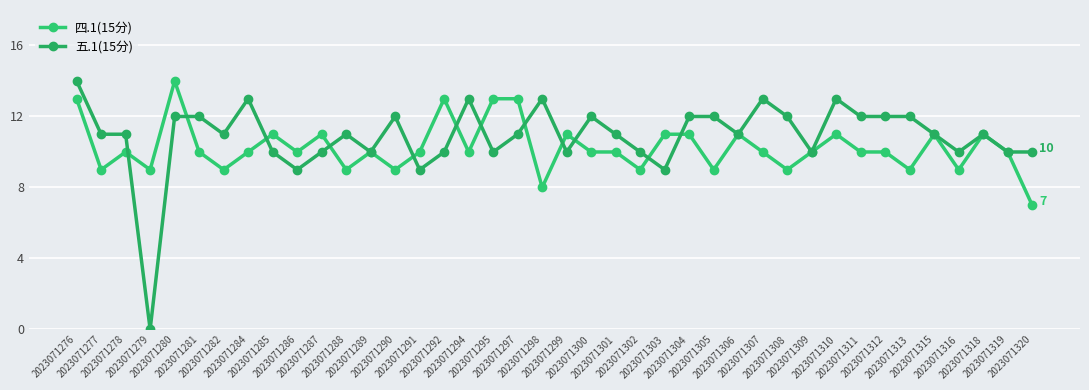

What is the value of the 四.1(15分) point at the 19th from the left?

13